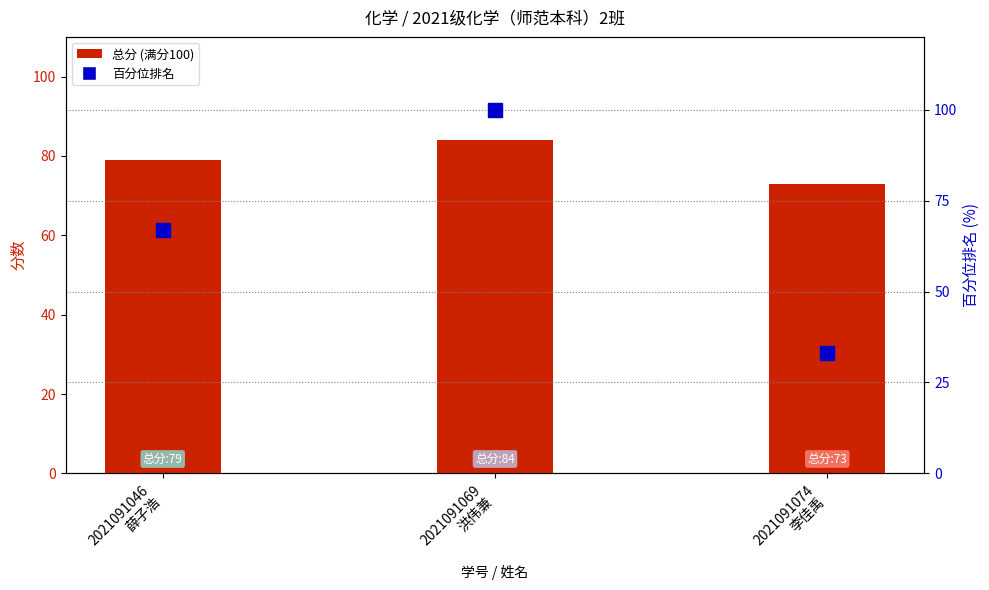

What is the difference between the highest and lowest values at 2021091046
薛子浩?

12